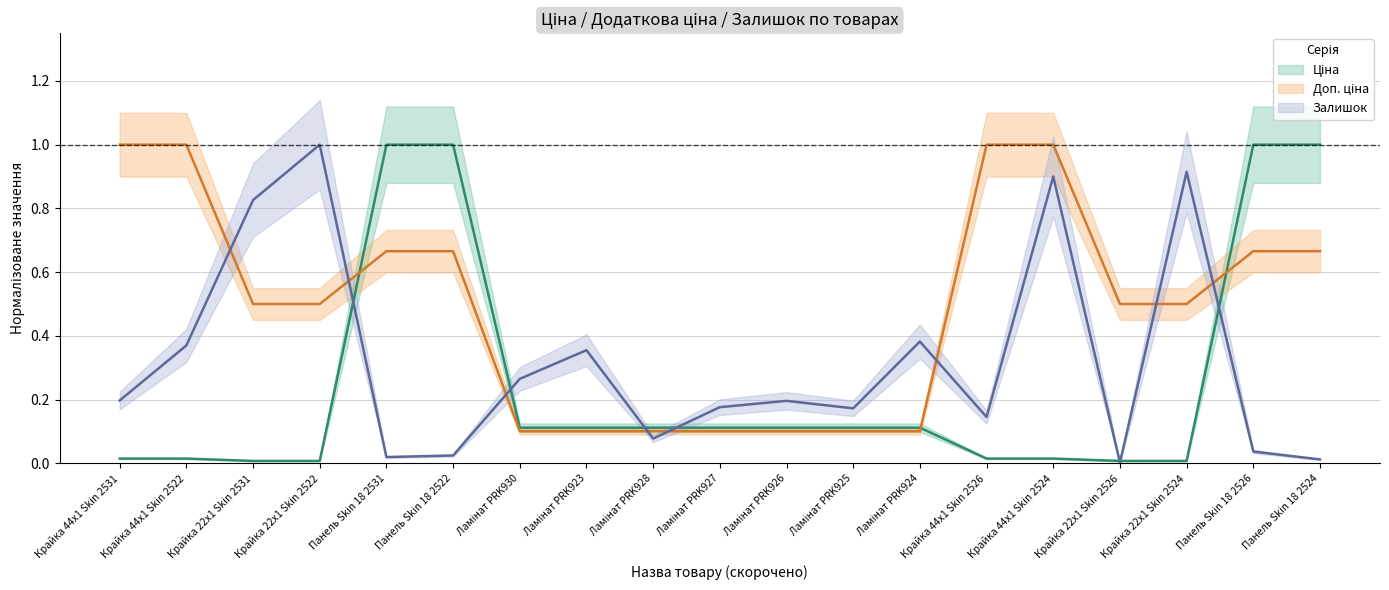

What is the average value of the Ціна series?

0.3